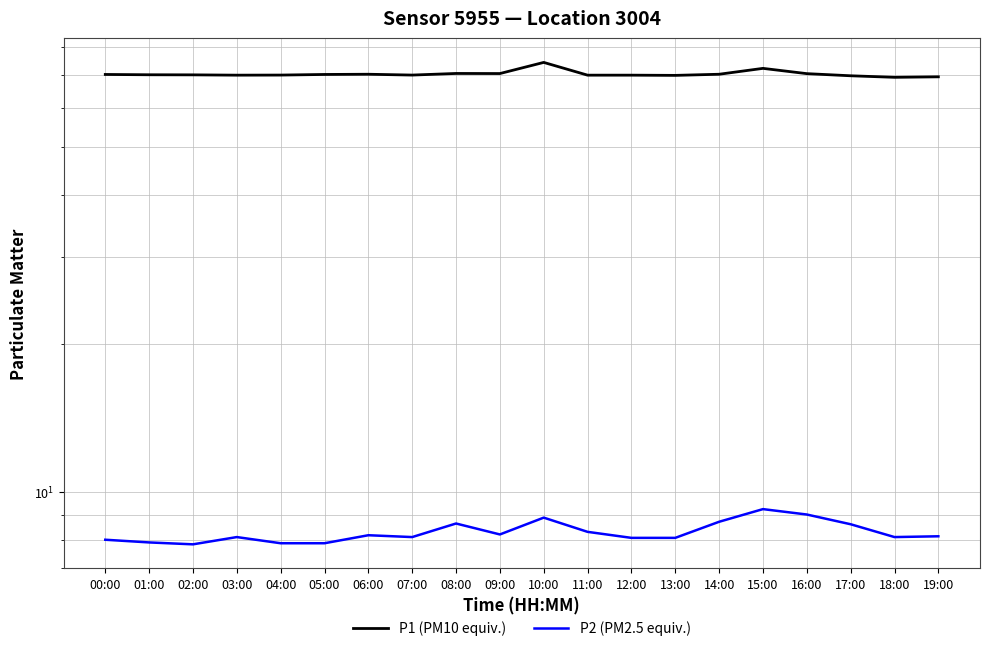

Which has a higher value, 09:00 or 11:00?

09:00